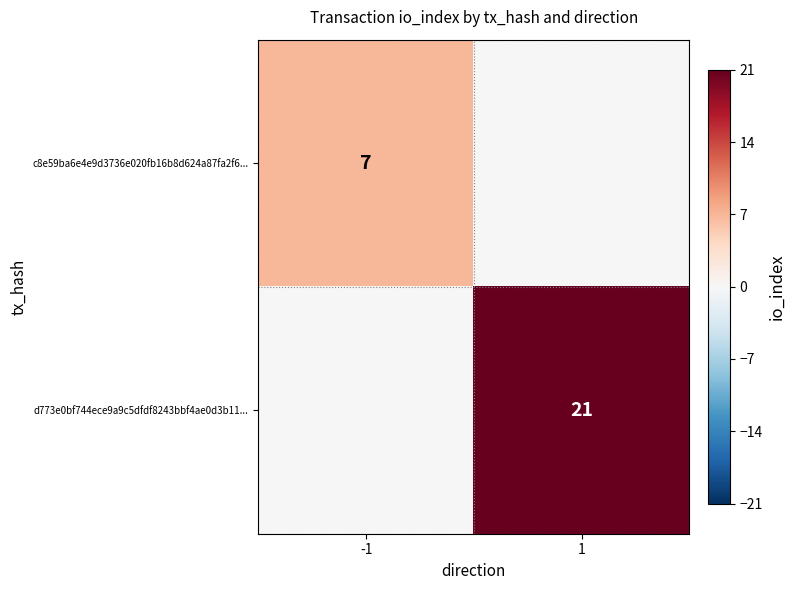

The value of d773e0bf744ece9a9c5dfdf8243bbf4ae0d3b11... at 1 is 12. True or false?

False